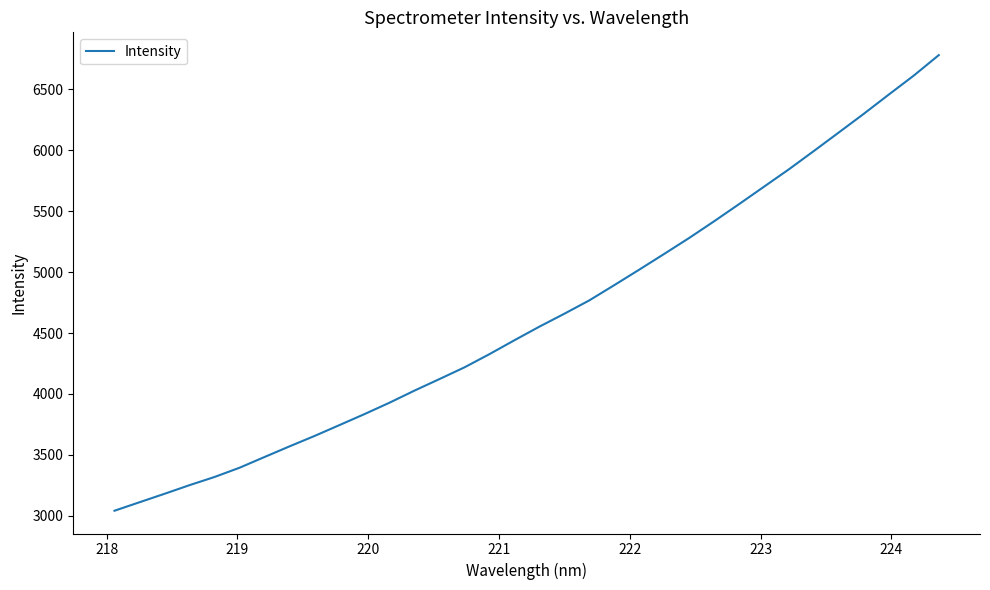

What is the greatest value displayed?

6780.5